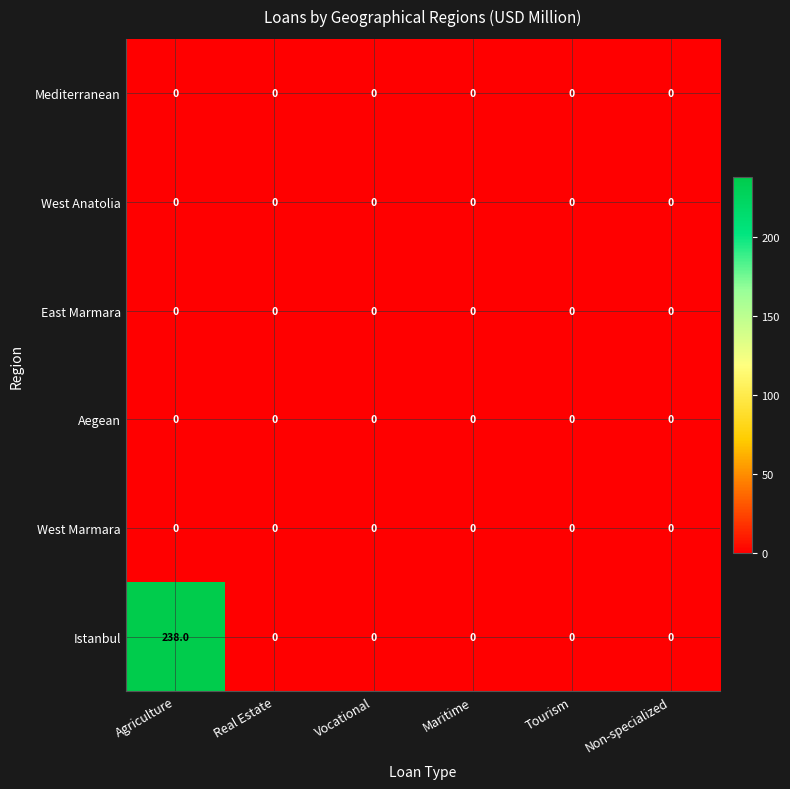

Which series has the widest spread of values?

Istanbul